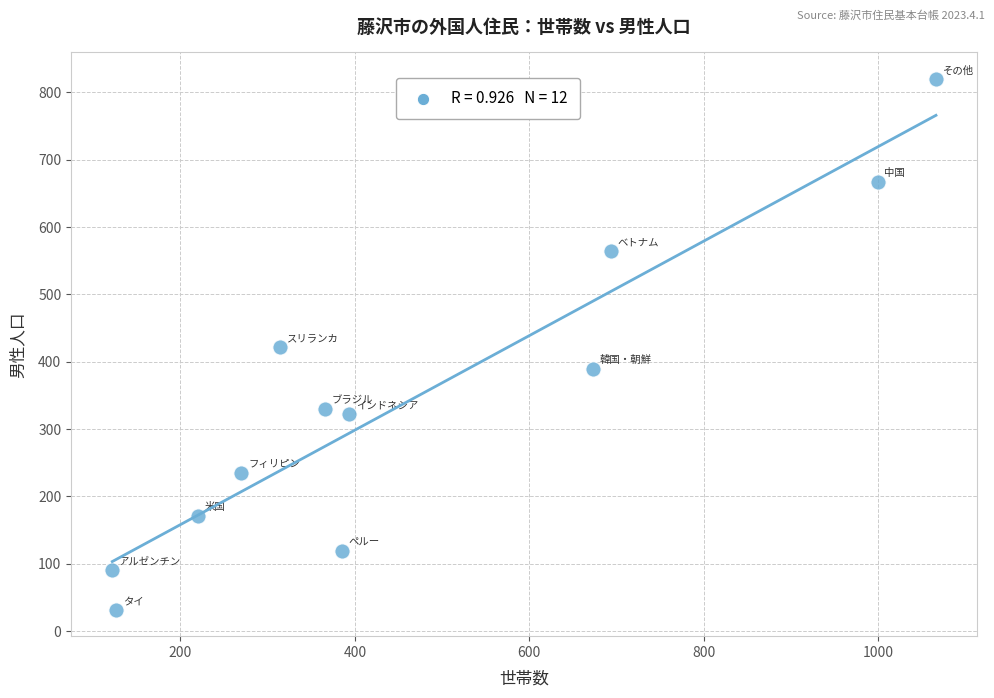

What is the range of Y values (max minus min)?

788